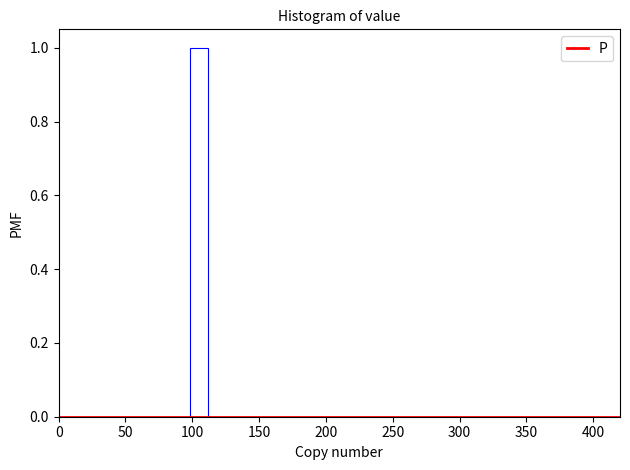

Read against the x-axis, roughly where is the centre of the tallest bar?

105